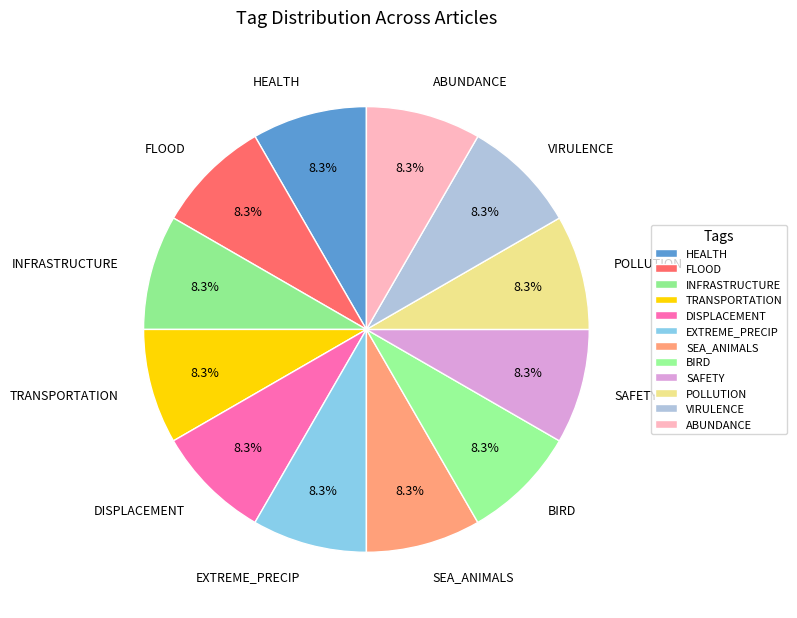

How many segments does this pie chart have?

12